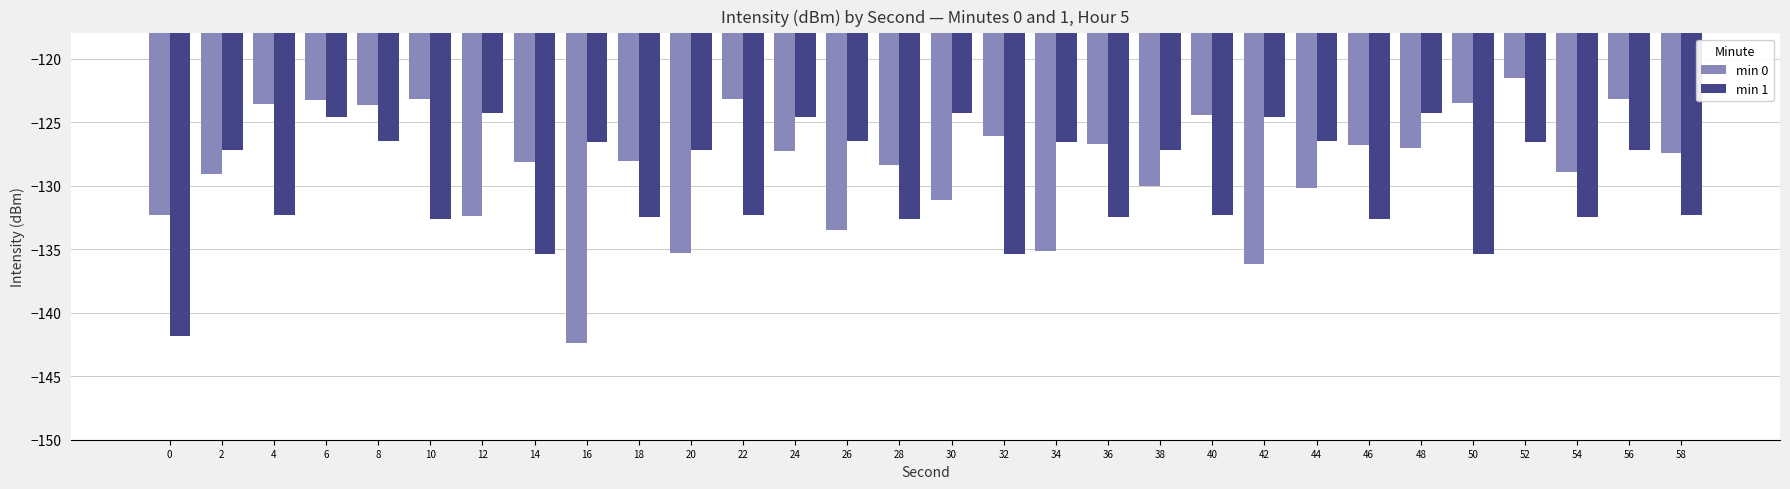

Read the min 1 value at 14.

-135.4